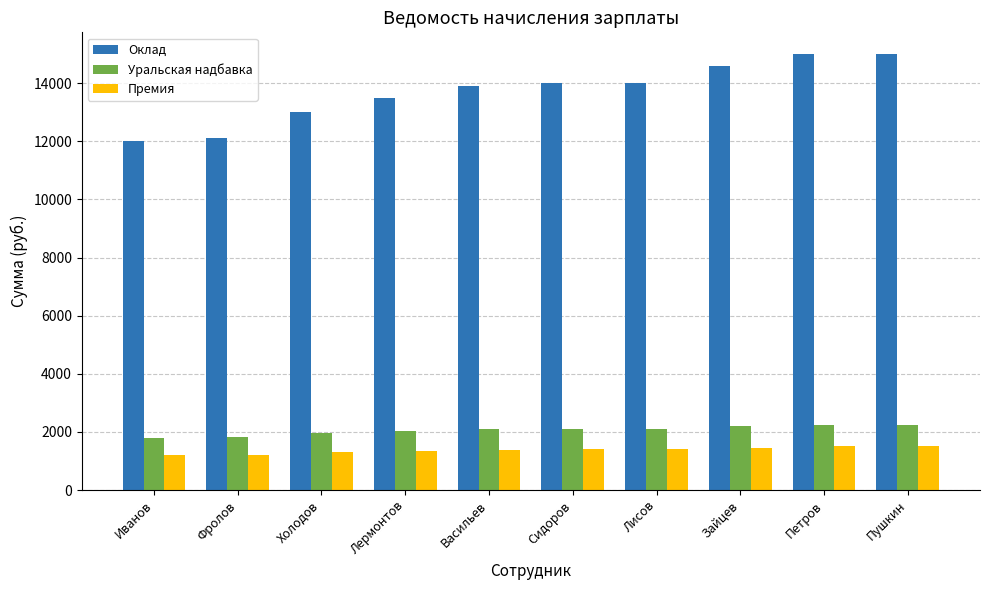

The value of Уральская надбавка at Лисов is 2100. True or false?

True